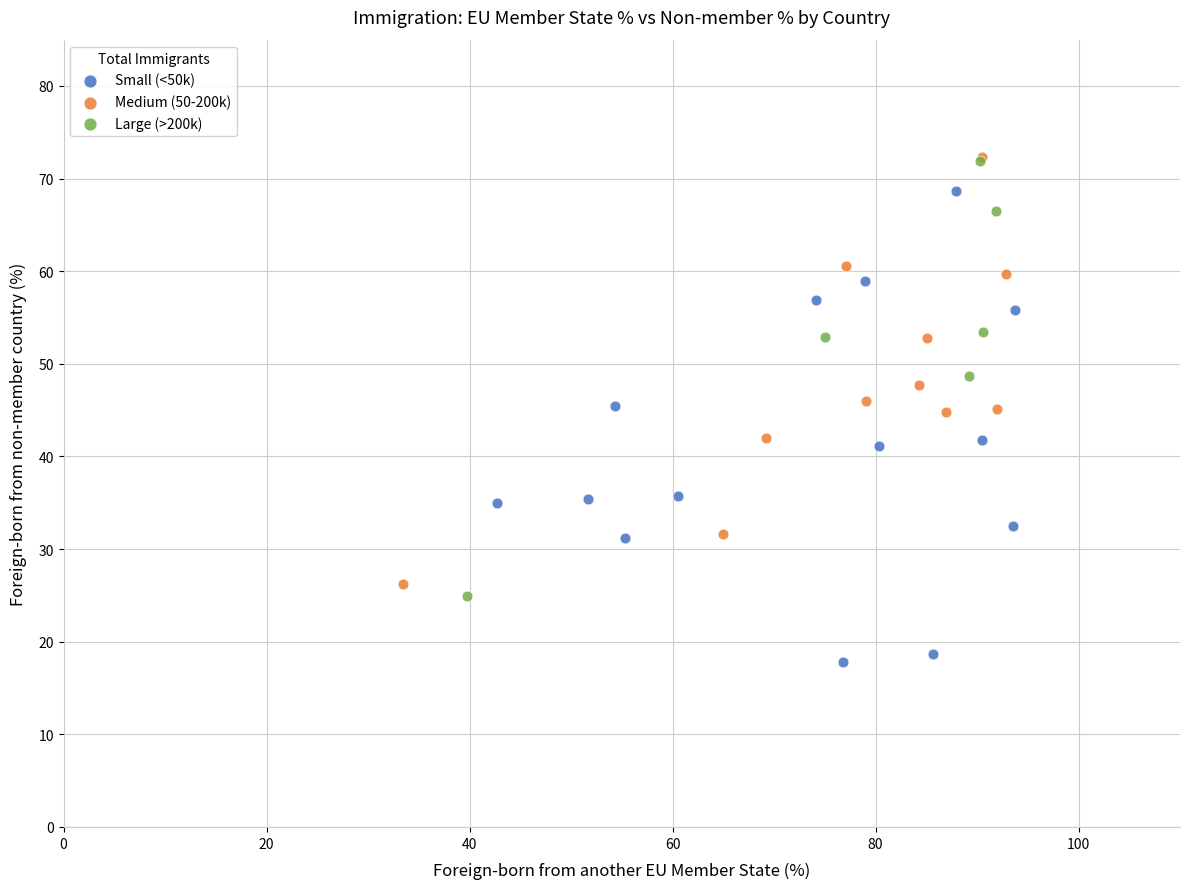

Which series has the widest spread of Y values?

Small (<50k)